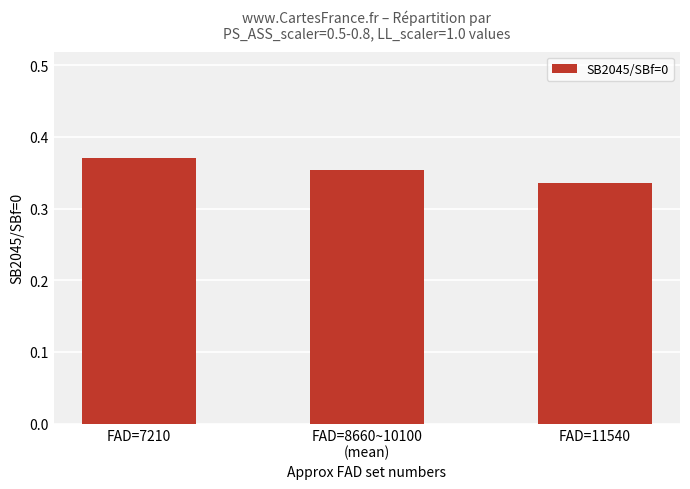

Is it true that the value at FAD=8660~10100
(mean) is 0.2?

False